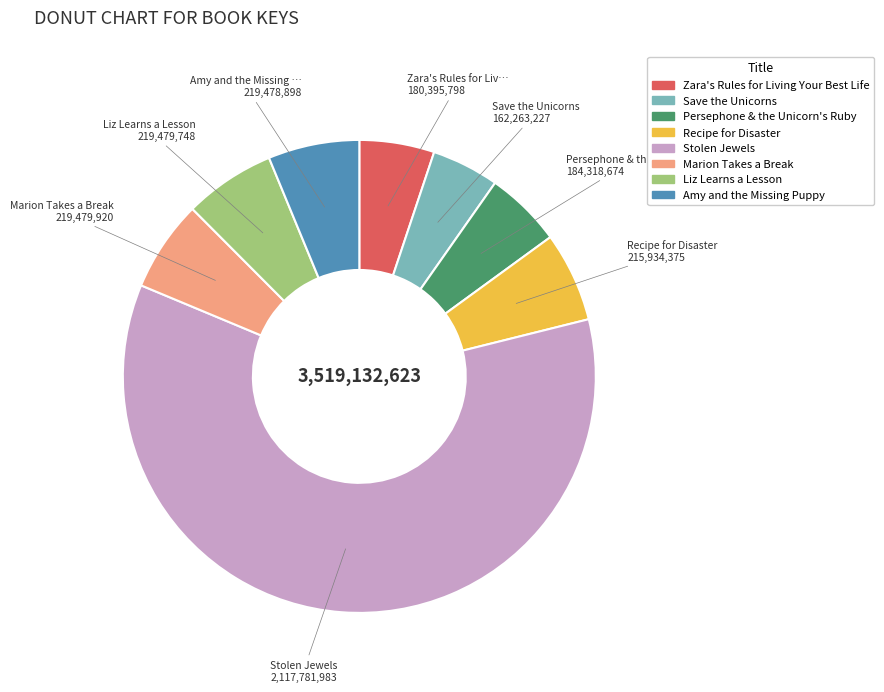

Does Stolen Jewels account for over 50% of the chart?

Yes